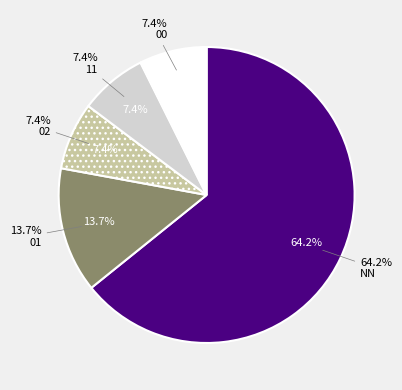

Is there a majority slice in this chart?

Yes